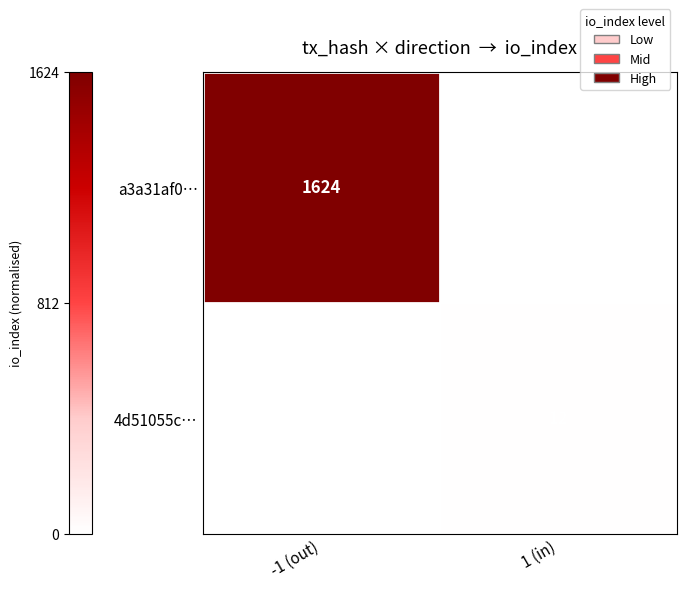

The 4d51055c… series shows 17 at 1 (in). True or false?

False